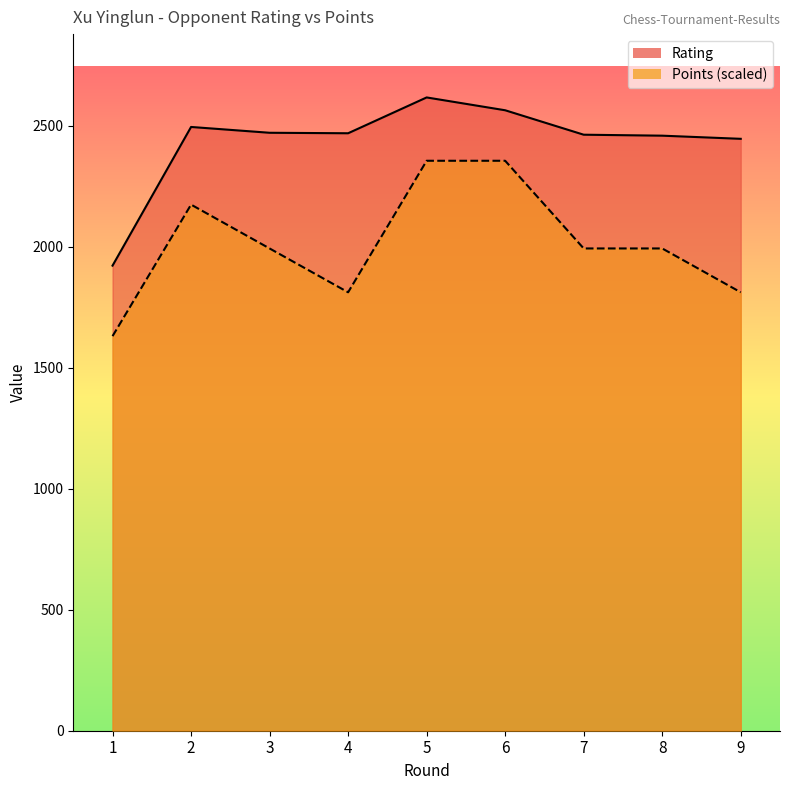

Reading right to left, list all the values displayed in this chart.

Rating: 9=2446.0	8=2459.0	7=2463.0	6=2564.0	5=2617.0	4=2469.0	3=2471.0	2=2495.0	1=1922.0
Points: 9=1811.8	8=1992.9	7=1992.9	6=2355.3	5=2355.3	4=1811.8	3=1992.9	2=2174.1	1=1630.6